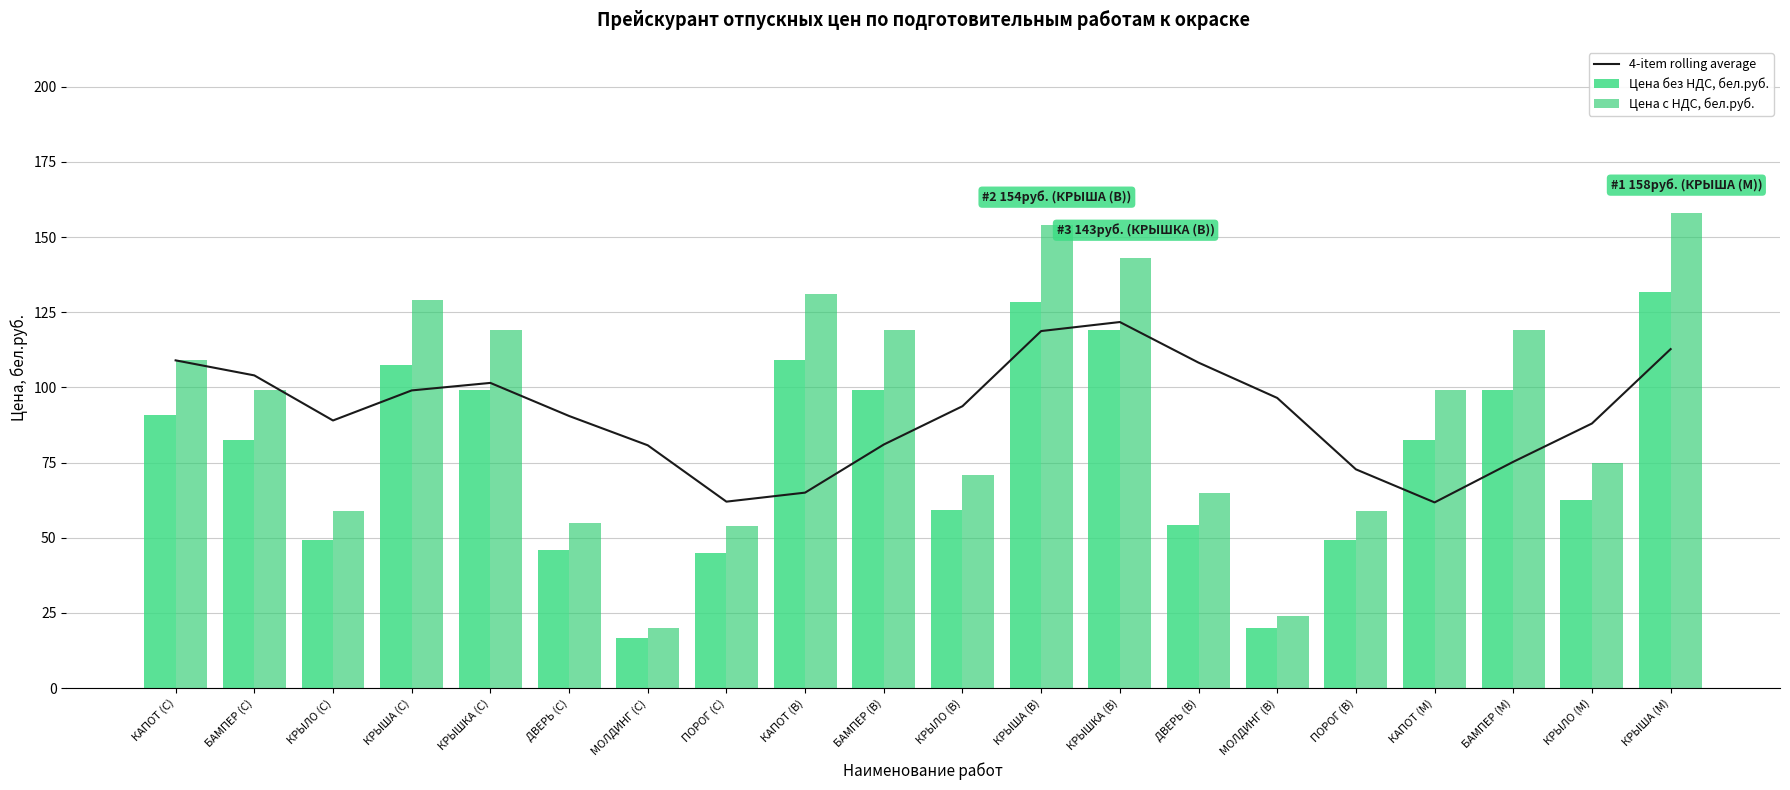

What is the label of the 14th bar from the right?

МОЛДИНГ (С)